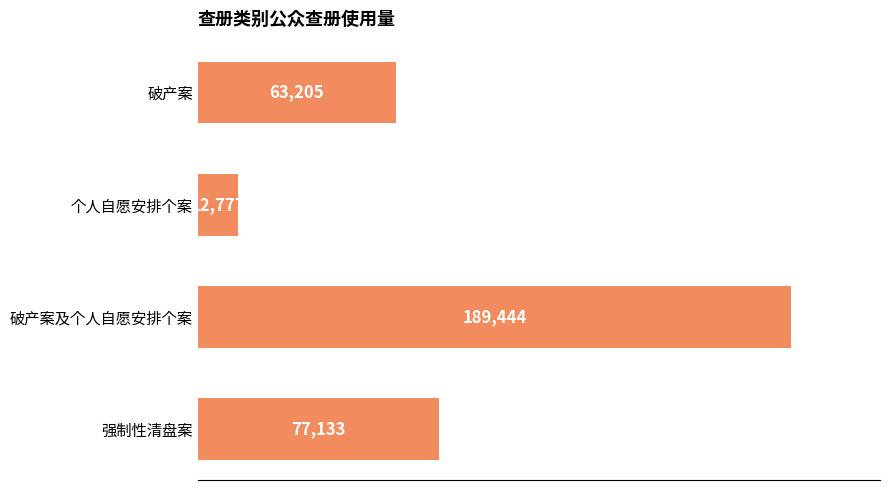

Which label corresponds to the largest value in the chart?

破产案及个人自愿安排个案